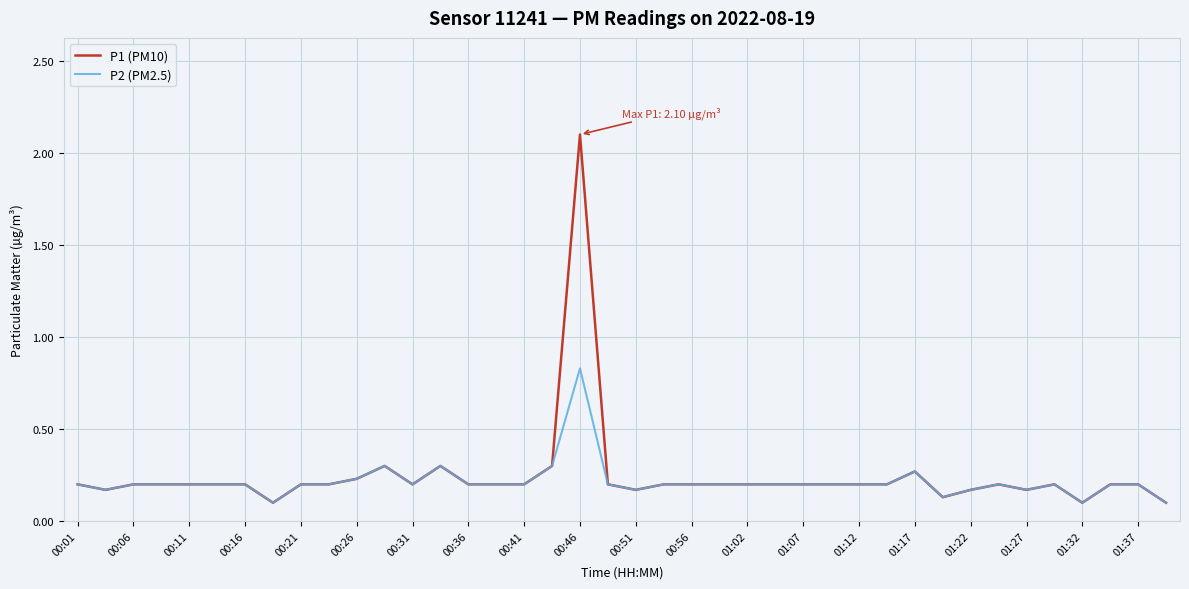

At how many categories does at least one series exceed 1?

1